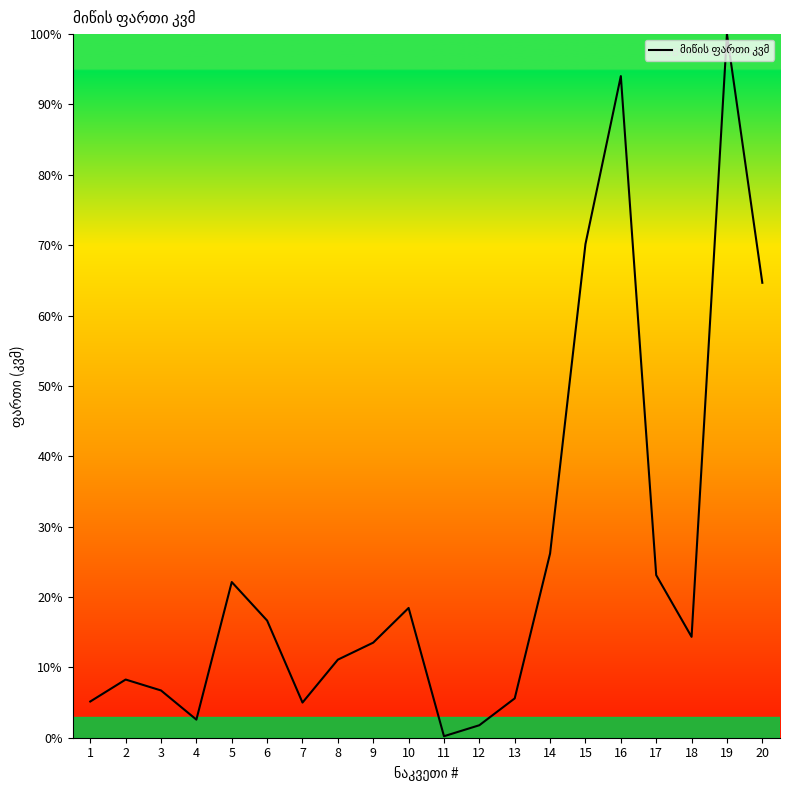

What is the change in value from 8 to 11?

-10.9